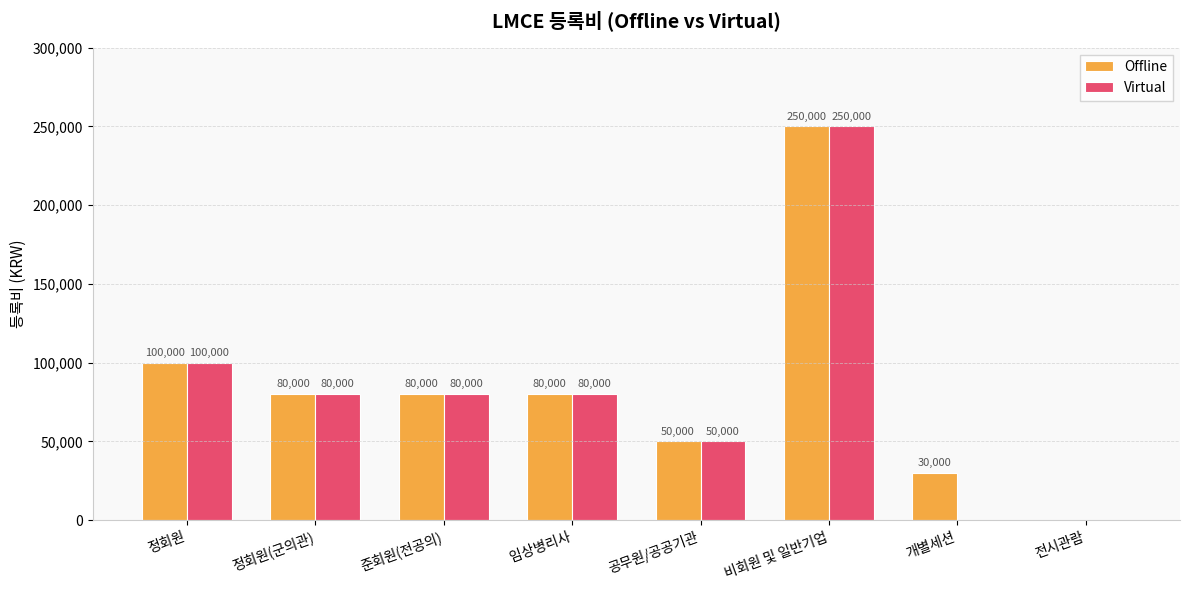

At which label does Virtual reach its peak?

비회원 및 일반기업